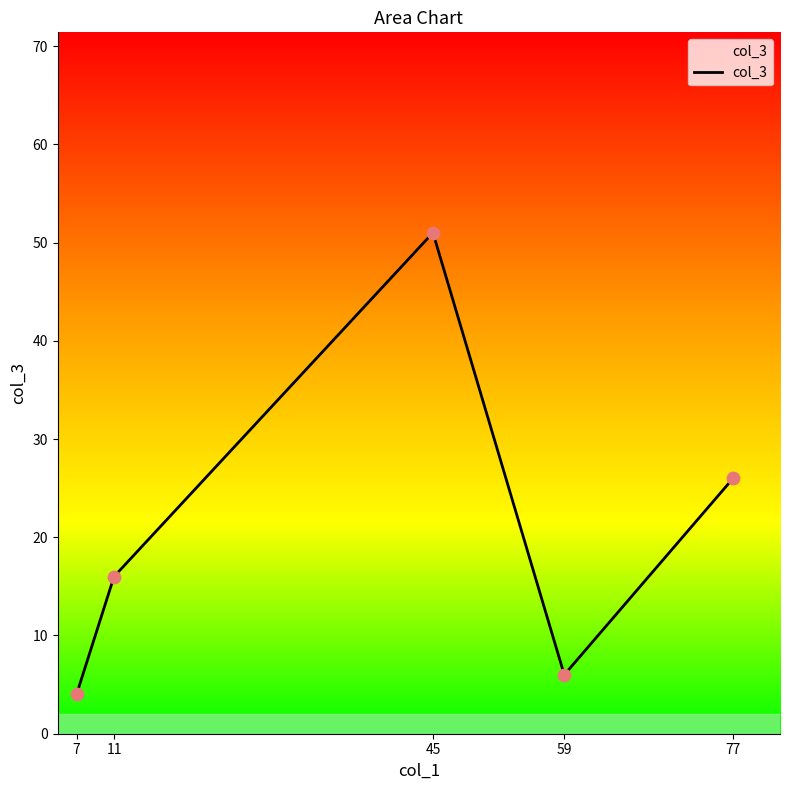

Which has a higher value, 59 or 11?

11